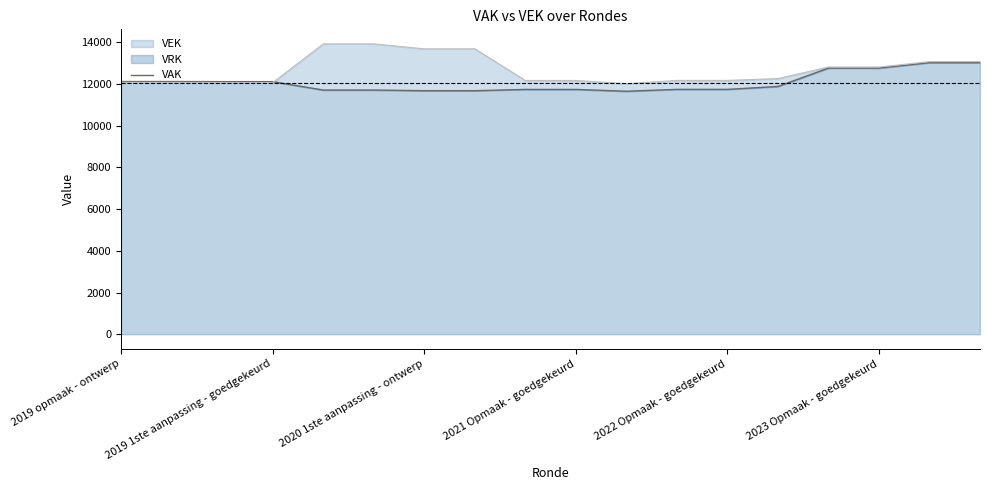

Reading left to right, extract all data points from this chart.

12120	12120	12114	12114	11711	11711	11680	11680	11740	11740	11654	11743	11743	11883	12764	12764	13025	13025